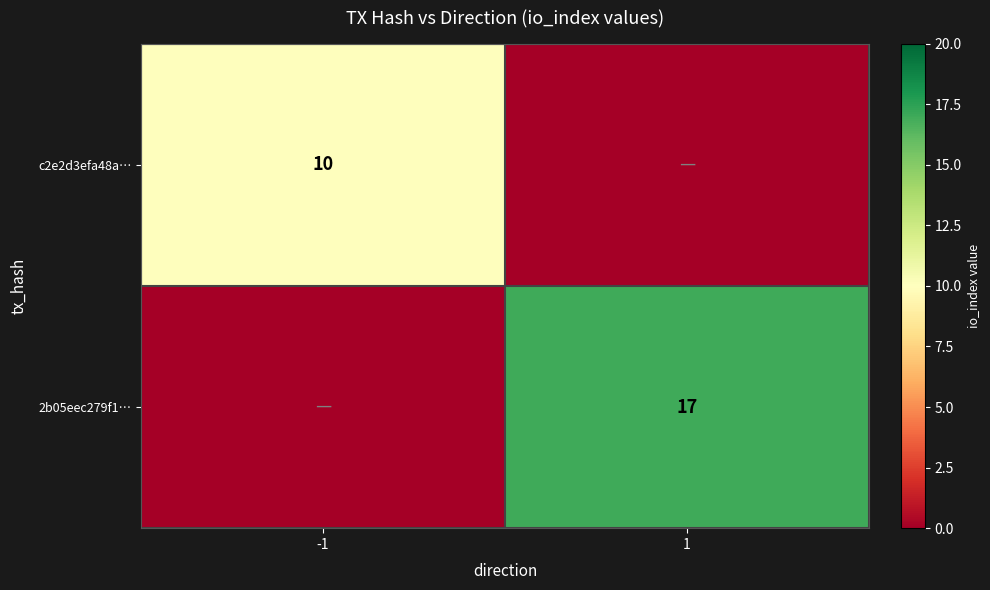

Is it true that c2e2d3efa48a… equals 5 at -1?

False